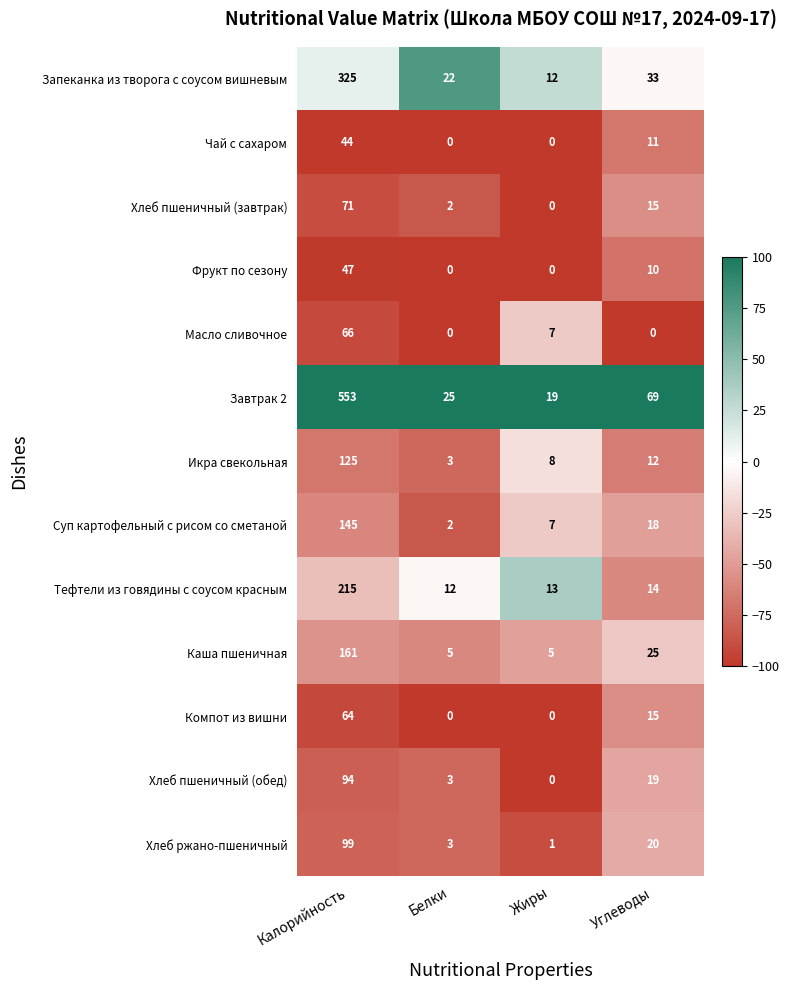

The value of Масло сливочное at Белки is 41. True or false?

False